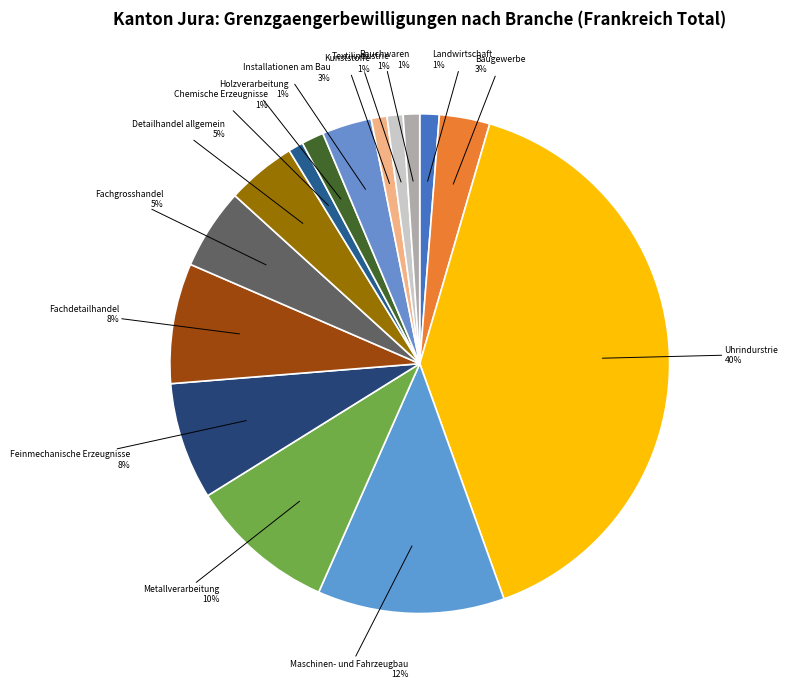

Combined, do Landwirtschaft and Textilindustrie account for over 50%?

No